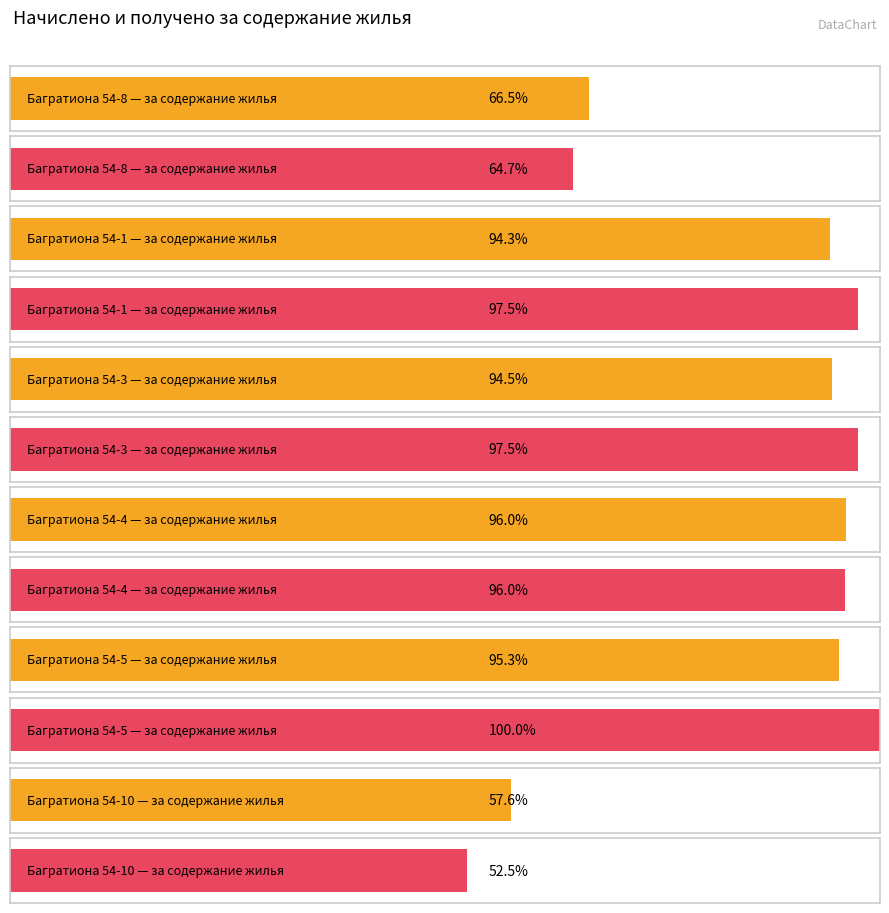

How many groups of bars are there?

6